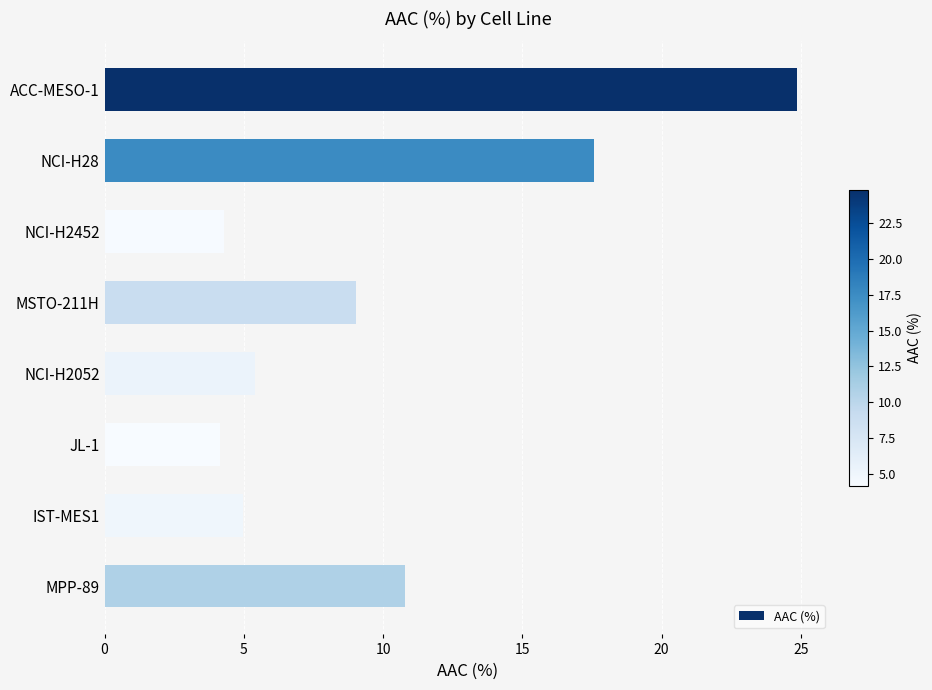

Approximately how many times larger is the value at NCI-H2452 compared to MSTO-211H?

0.5